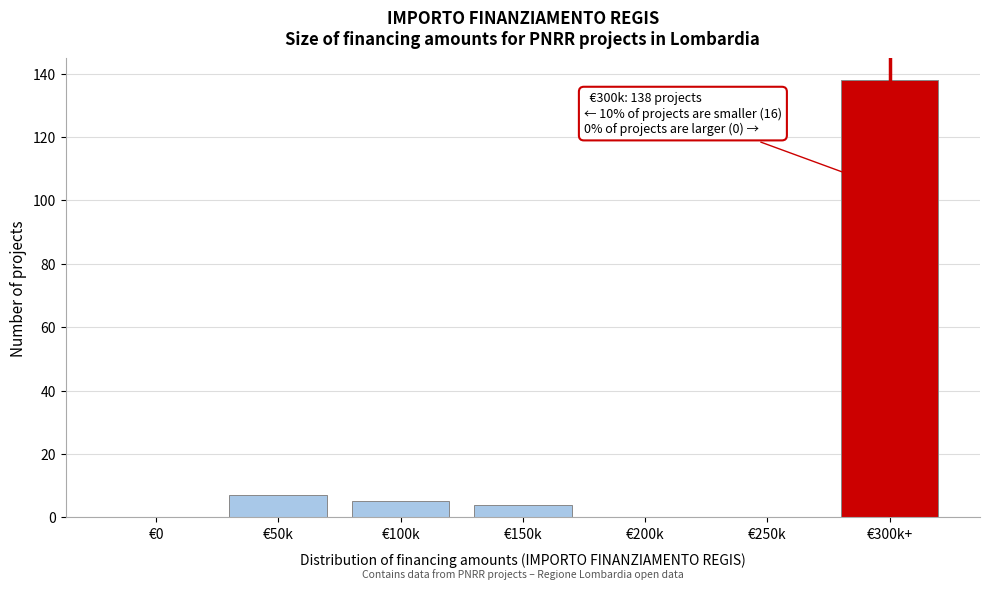

Reading left to right, what are all the values shown in this chart?

€0=0	€50k=7	€100k=5	€150k=4	€200k=0	€250k=0	€300k+=138